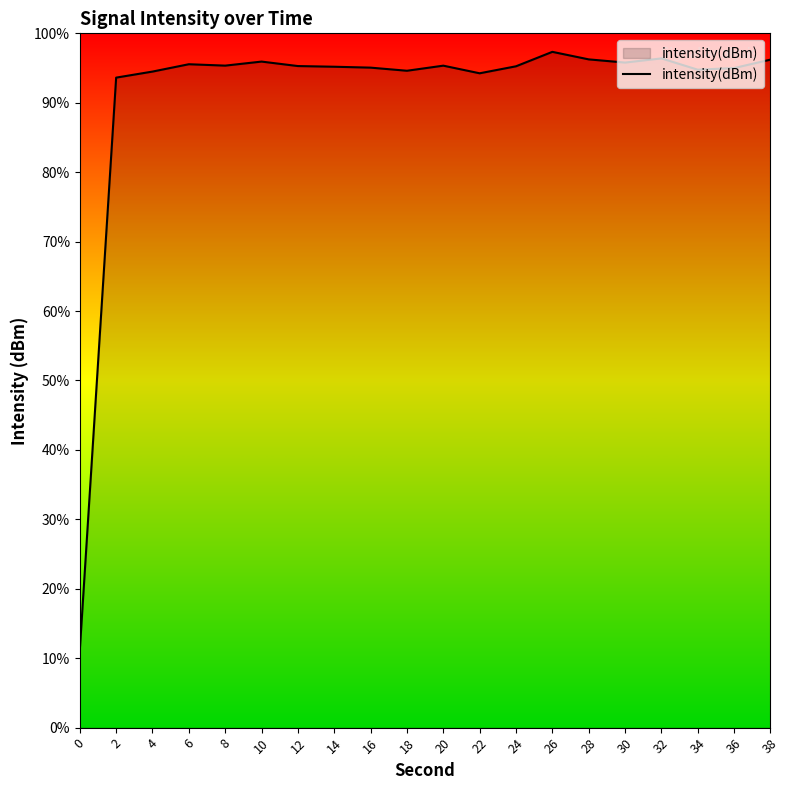

What is the change in value from 26 to 34?

-3.0